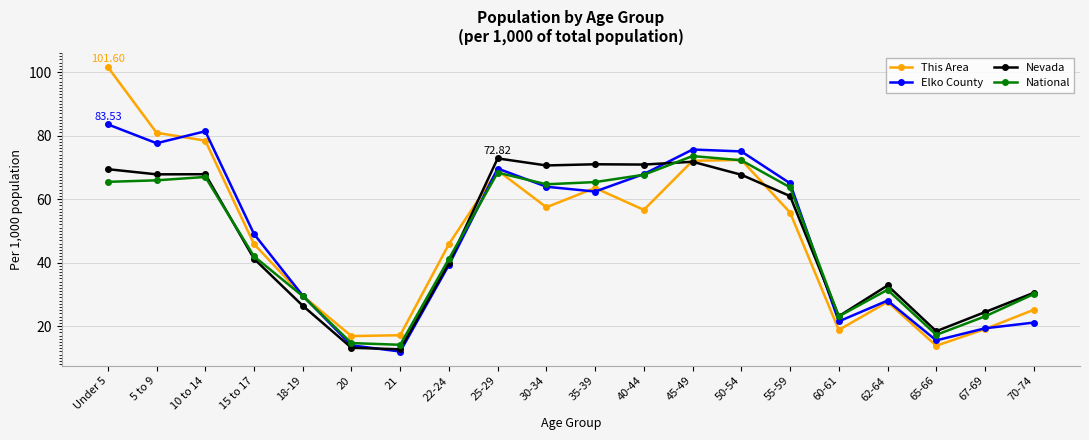

Which series has the widest spread of values?

This Area